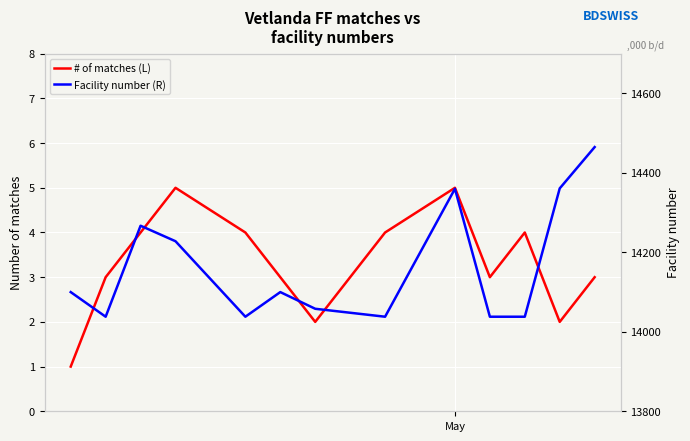

In Facility number (R), how many points are higher than both neighbors (excluding endpoints)?

3